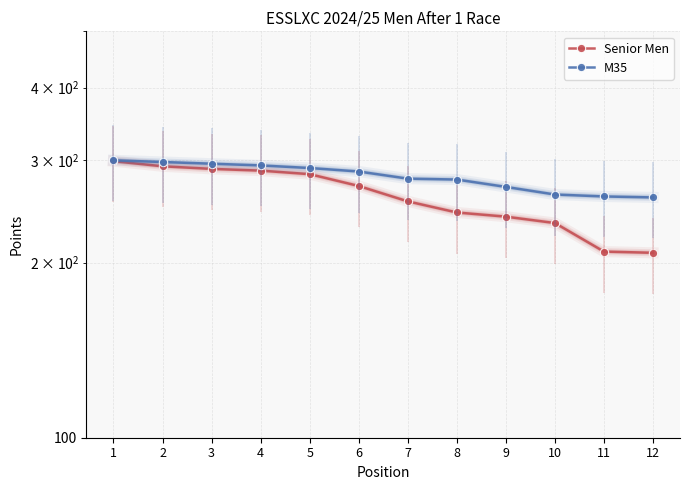

Rank the series by their average value, from highest to lowest.

M35, Senior Men